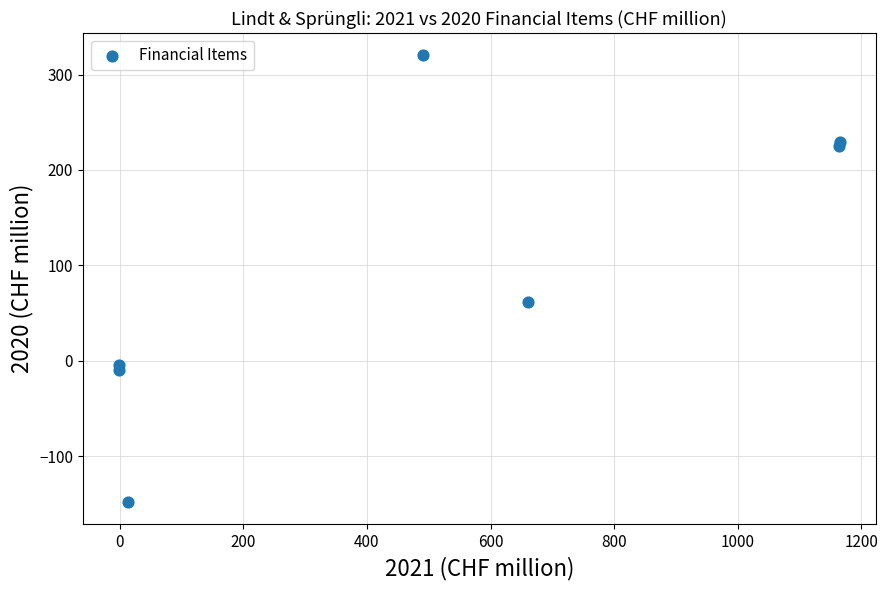

What Y value in the scatter plot is closest to 86?

62.0